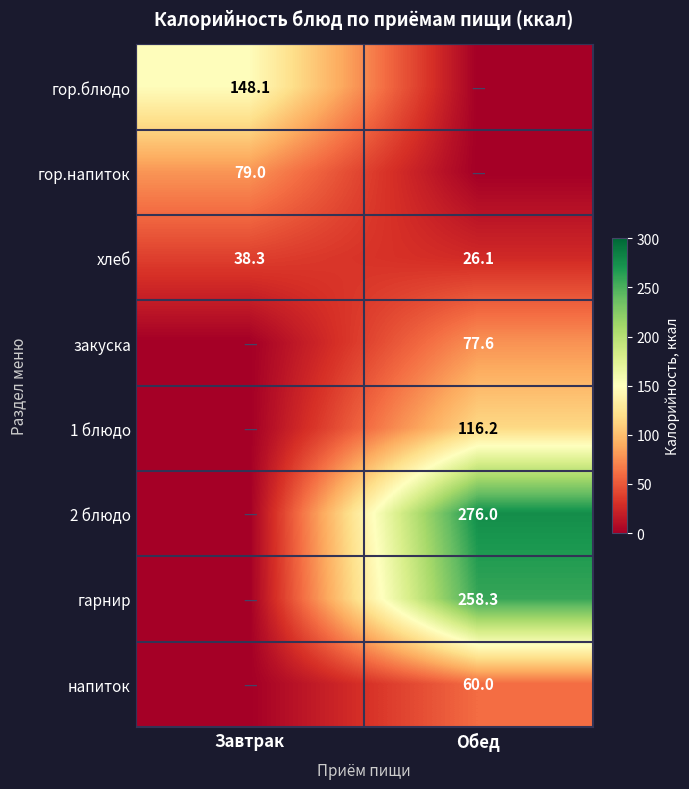

The напиток series shows 37.5 at Обед. True or false?

False